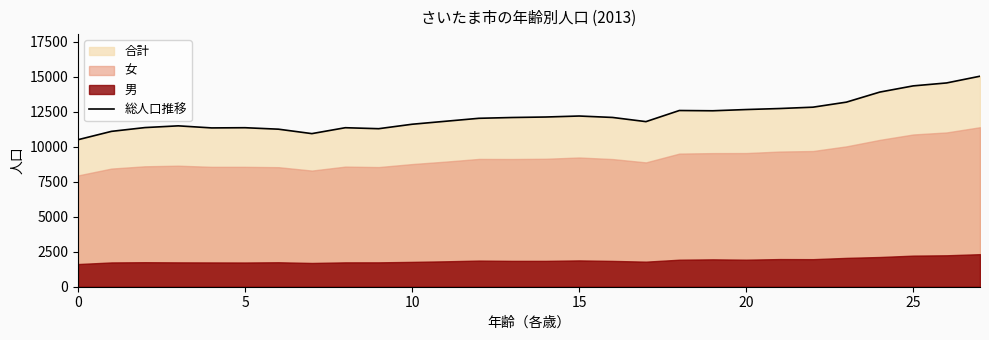

True or false: the data shows 16124 at 11.

False